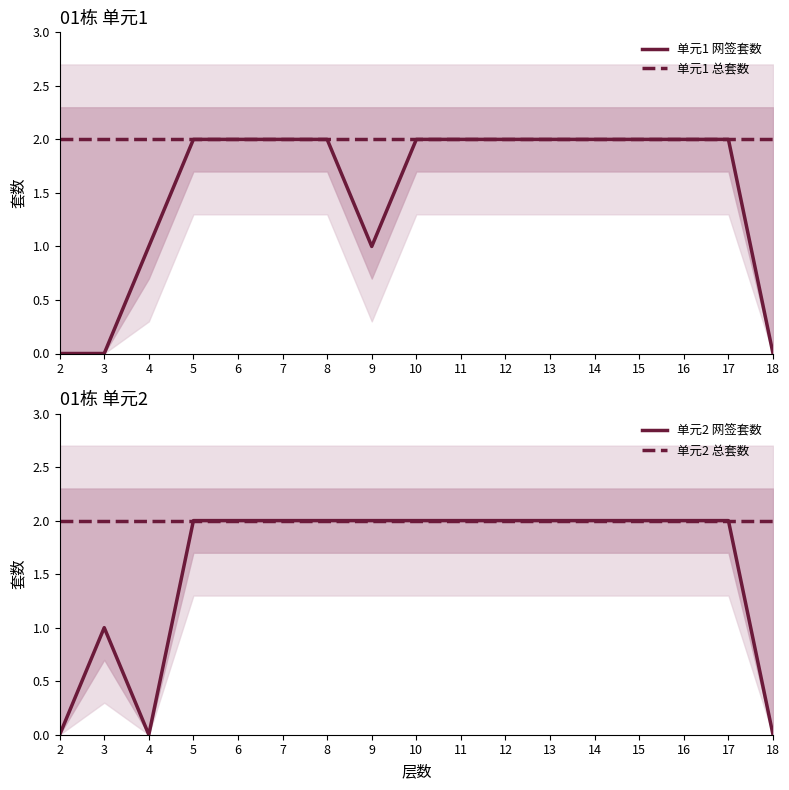

Between 6 and 15, which is larger?

6